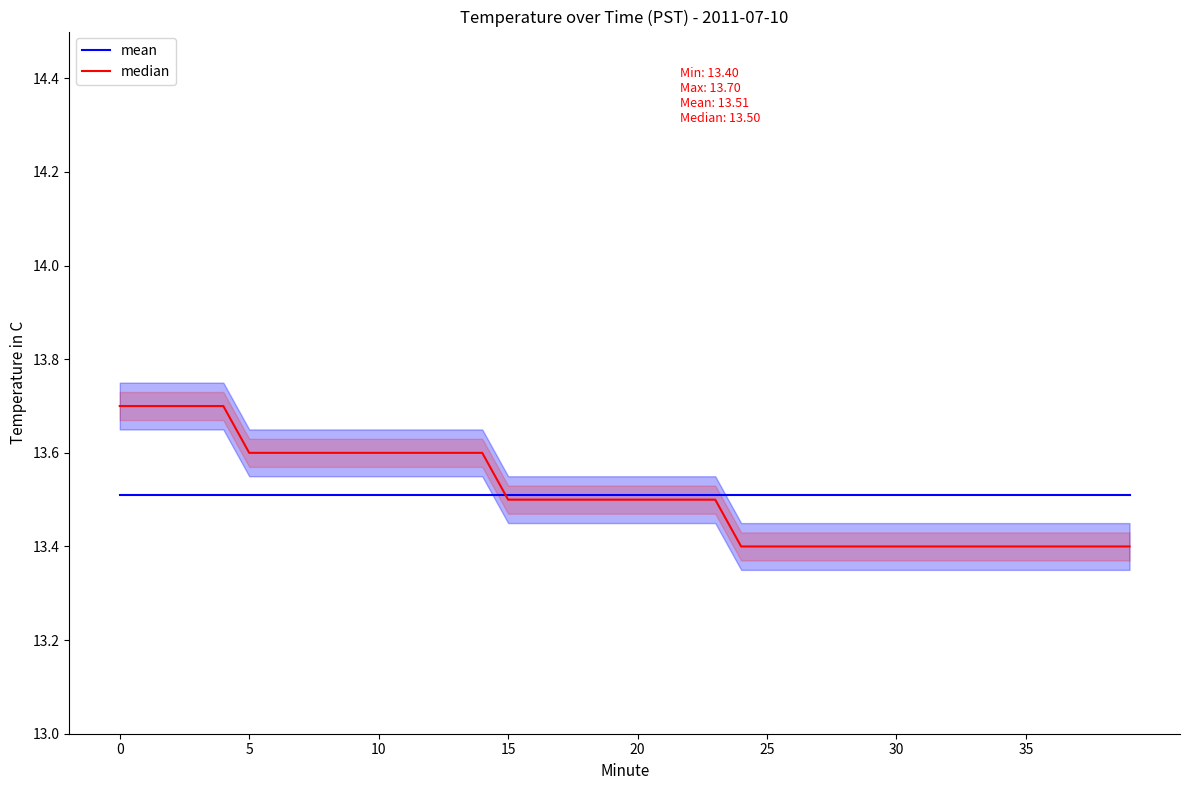

Between 30 and 10, which series saw the biggest shift?

mean